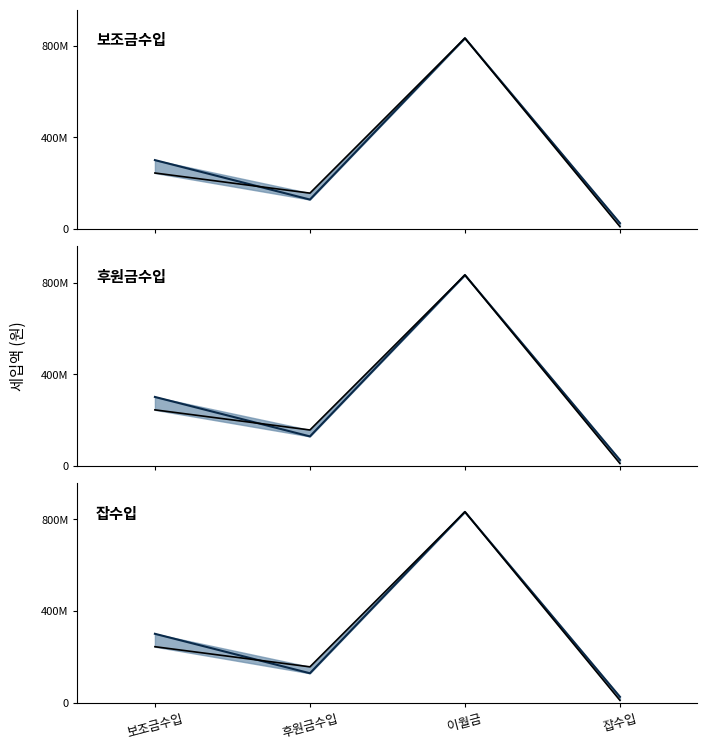

Which label corresponds to the largest value in the chart?

이월금